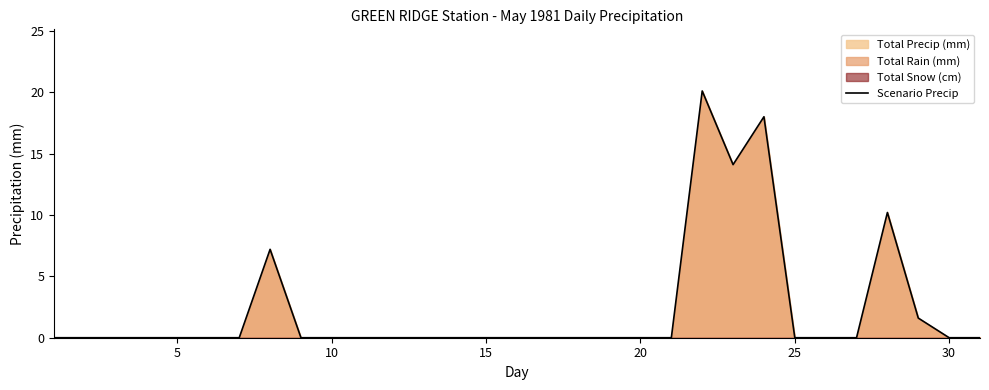

True or false: Scenario Precip has a value of 0.0 at 10.

True